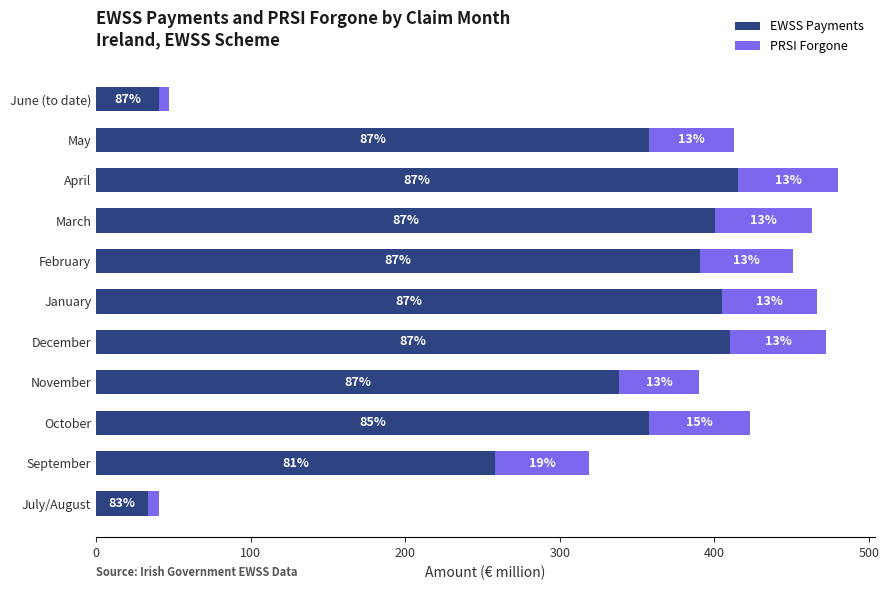

What are all the series names shown in the legend?

EWSS Payments, PRSI Forgone